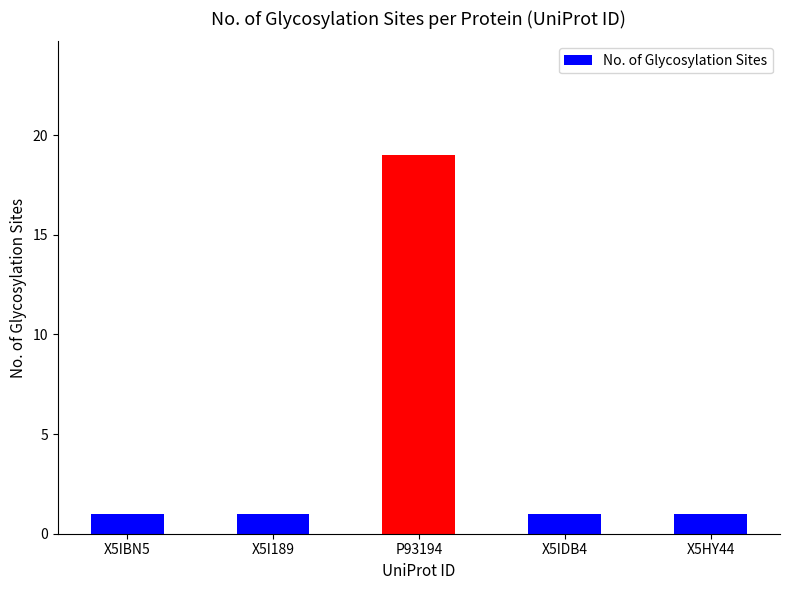

Which category has the highest value across all series?

P93194